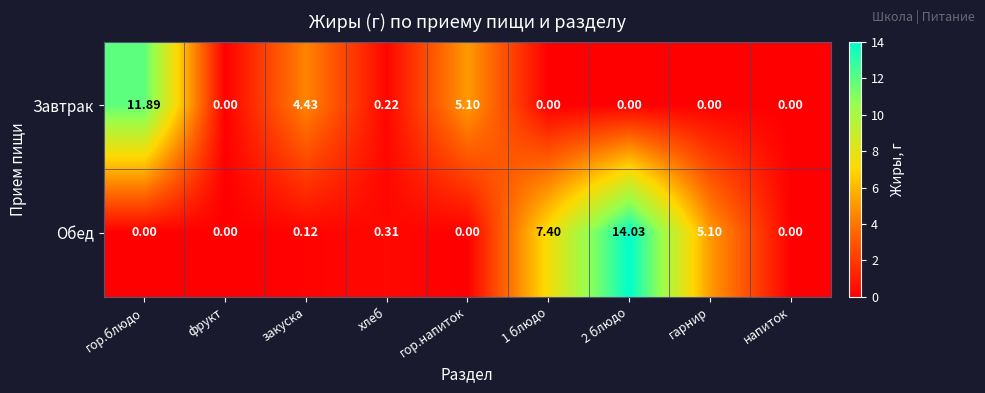

Rank the series by their average value, from highest to lowest.

Обед, Завтрак